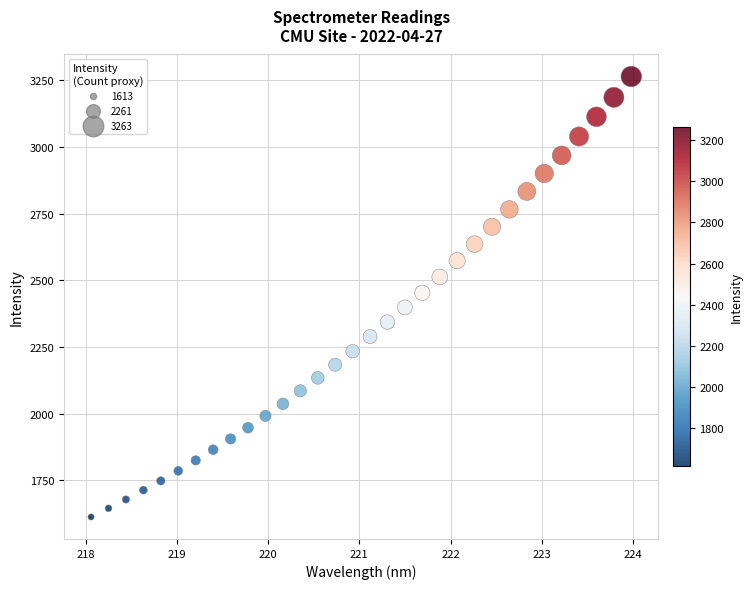

What is the range of Y values (max minus min)?

1650.7